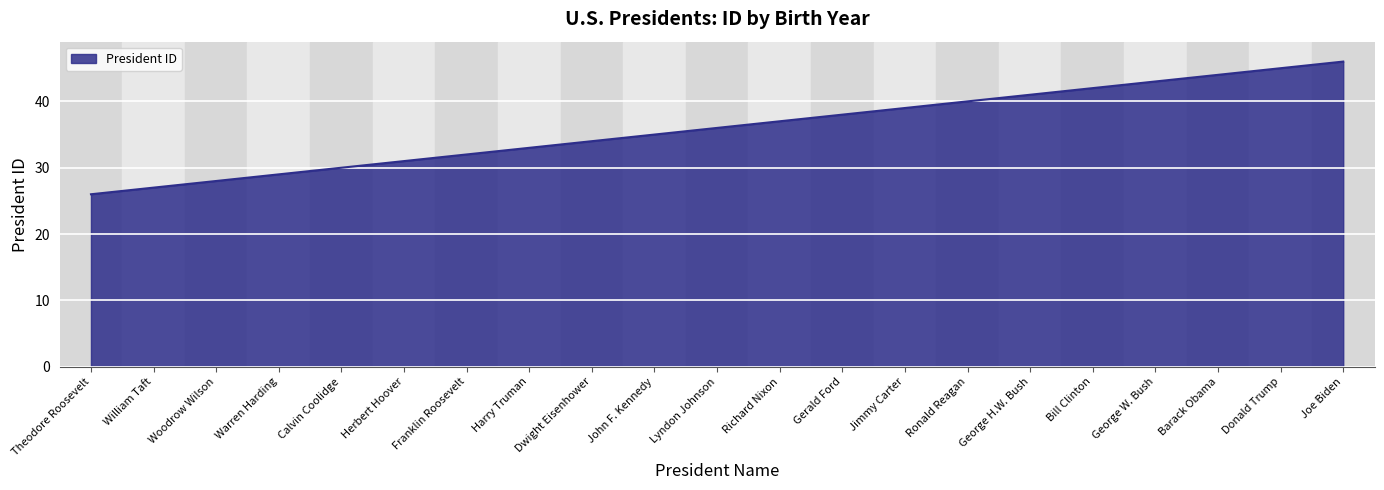

What is the change in value from Gerald Ford to Donald Trump?

+7